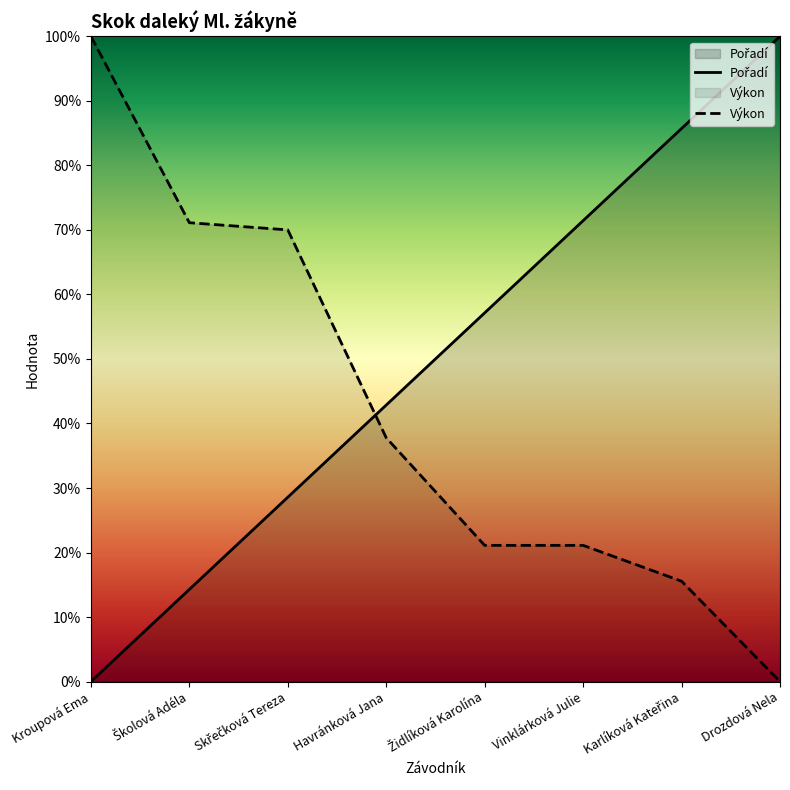

Which category has the highest value across all series?

Drozdová Nela